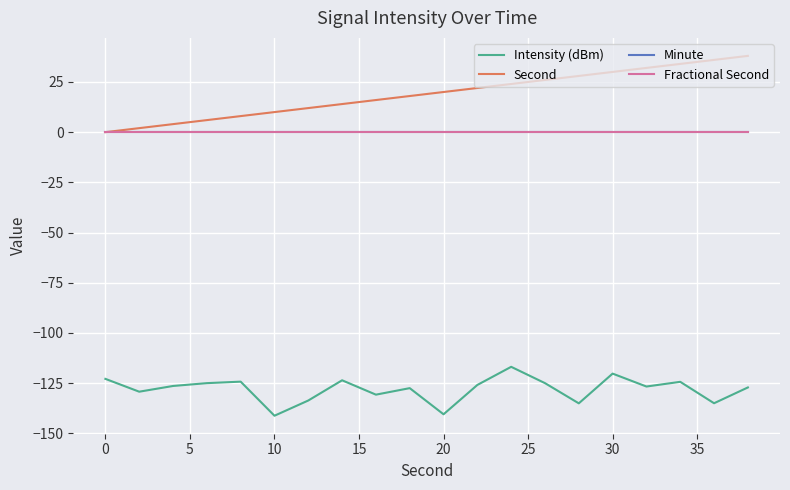

Does the chart have visible grid lines?

Yes